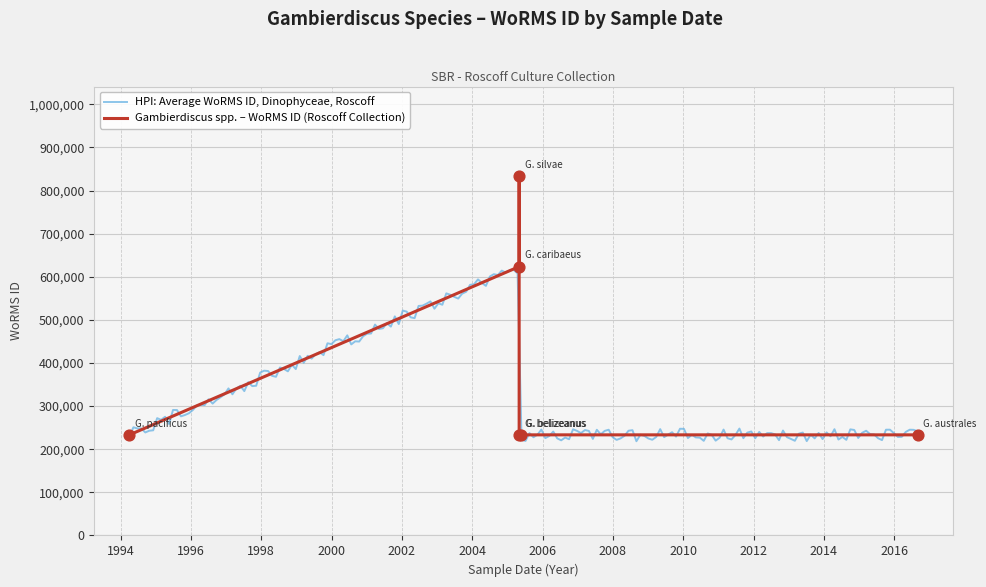

What is the change in value from 12-04-1994 to 15-05-2005?

-3